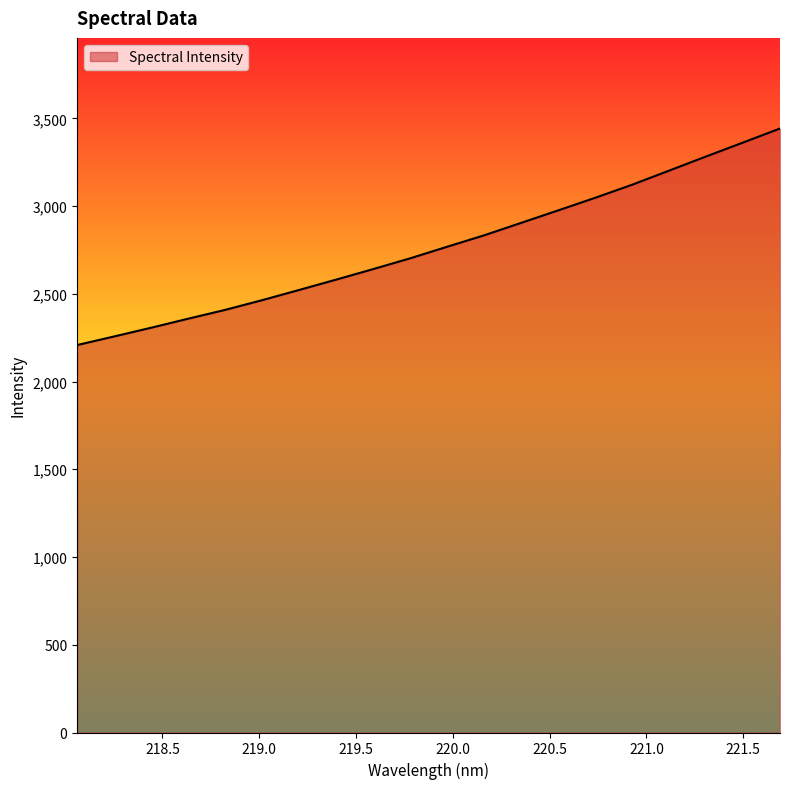

How many distinct data groups are displayed?

1